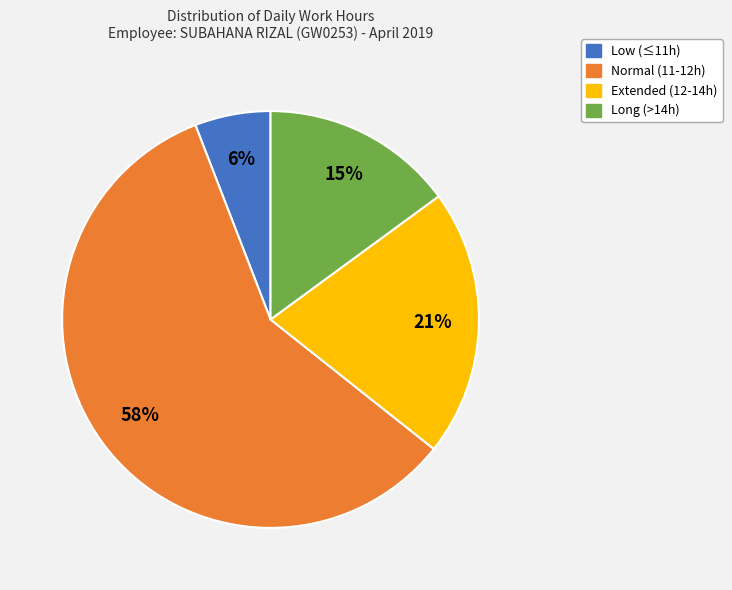

Does any single category account for the majority?

Yes